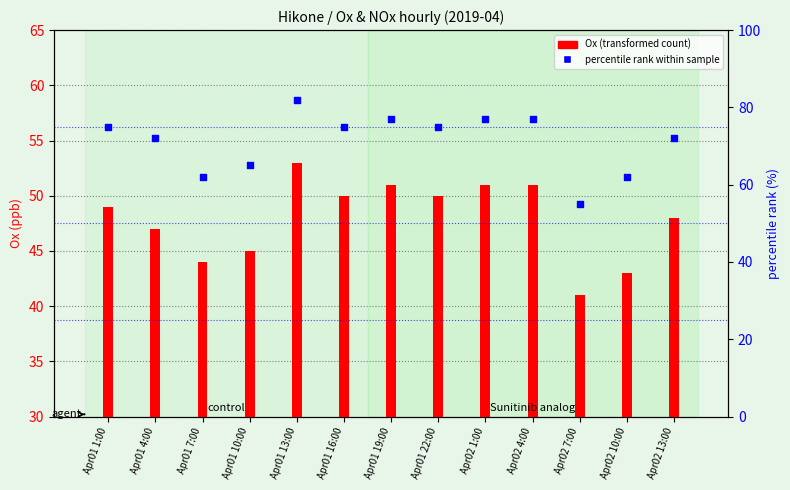

At which category is the sum across all series the highest?

Apr01 13:00